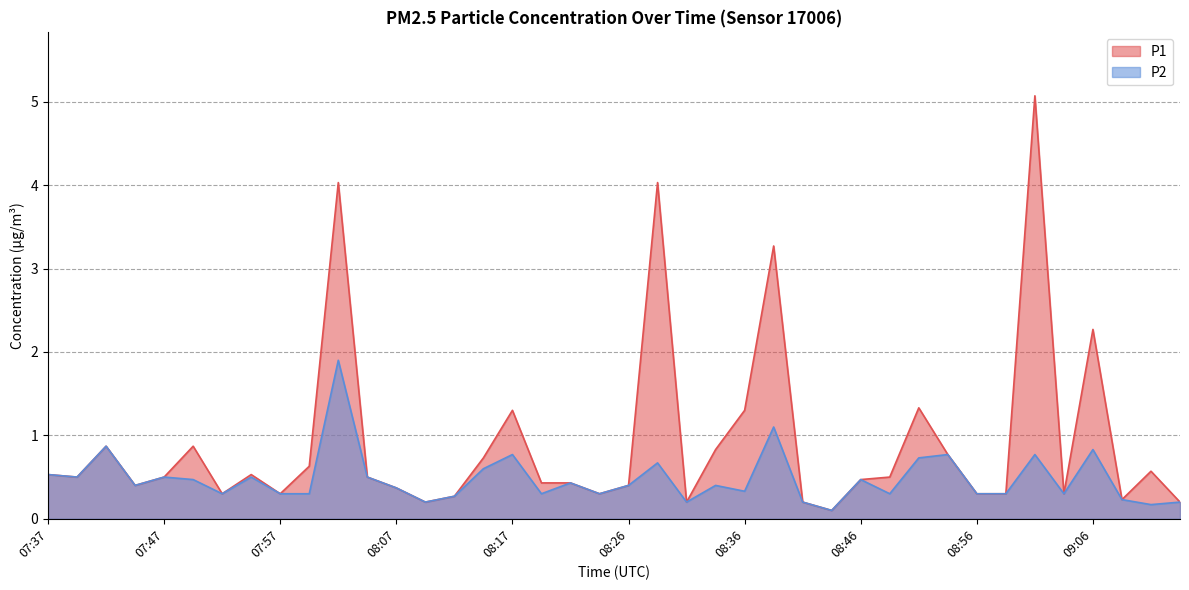

Where is the first local minimum for P2?

07:40